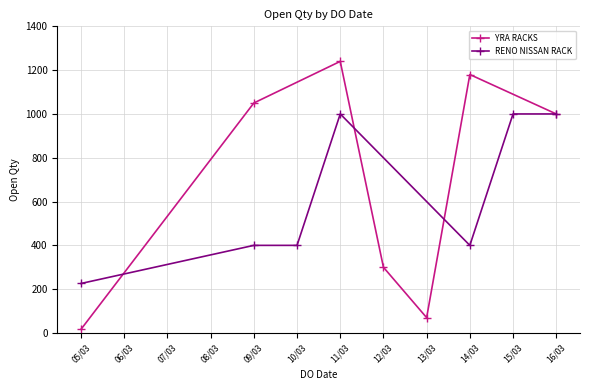

True or false: RENO NISSAN RACK and YRA RACKS intersect in this chart.

True